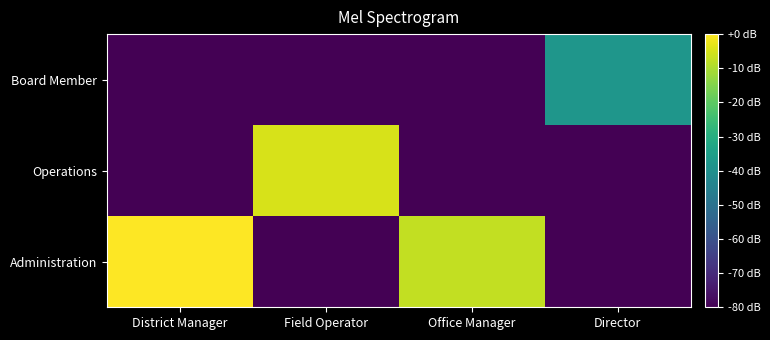

What is the spread (max minus min) of values at Office Manager?

91.2